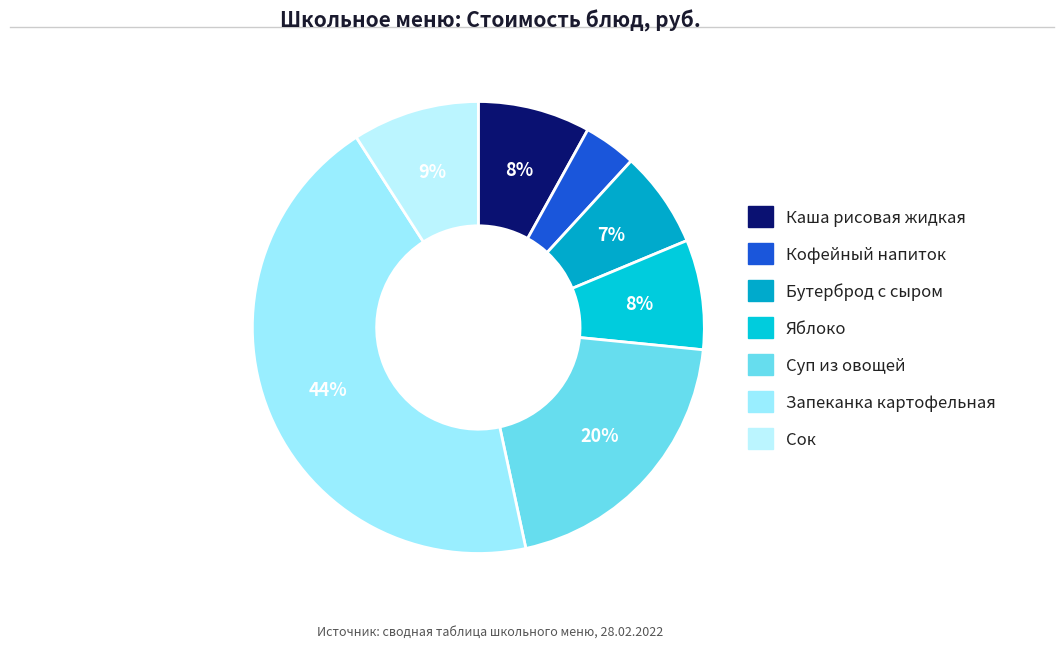

To the nearest percent, what percentage of the pie is Сок?

9%